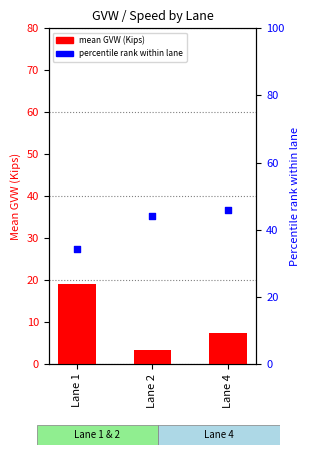

At how many categories does at least one series exceed 29?

3